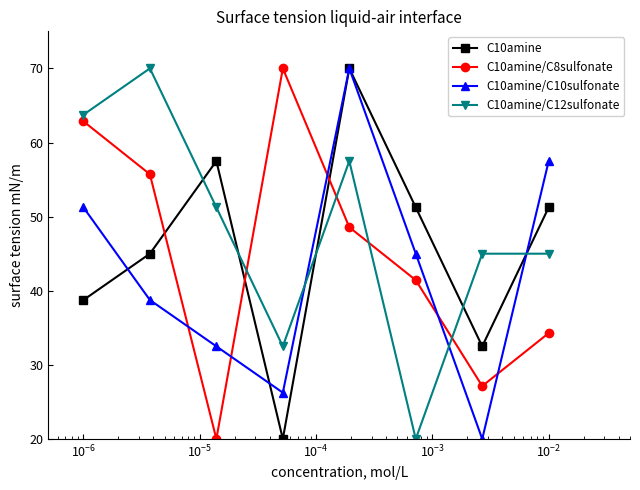

Which series ends up on top after the final intersection of C10amine/C12sulfonate and C10amine/C8sulfonate?

C10amine/C12sulfonate